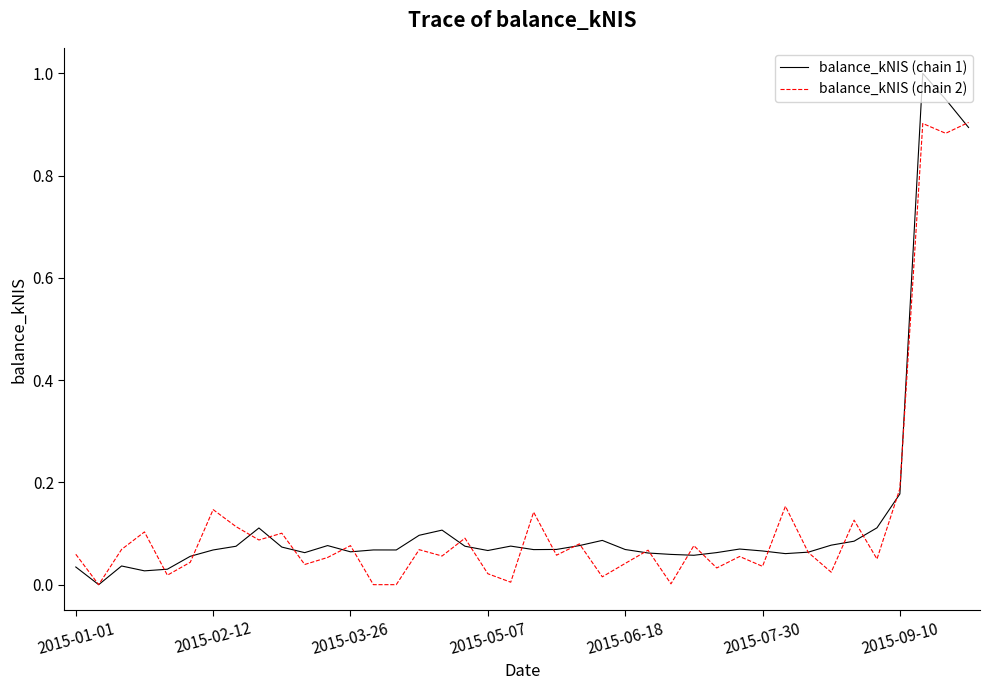

Which series has the widest spread of values?

balance_kNIS (chain 1)